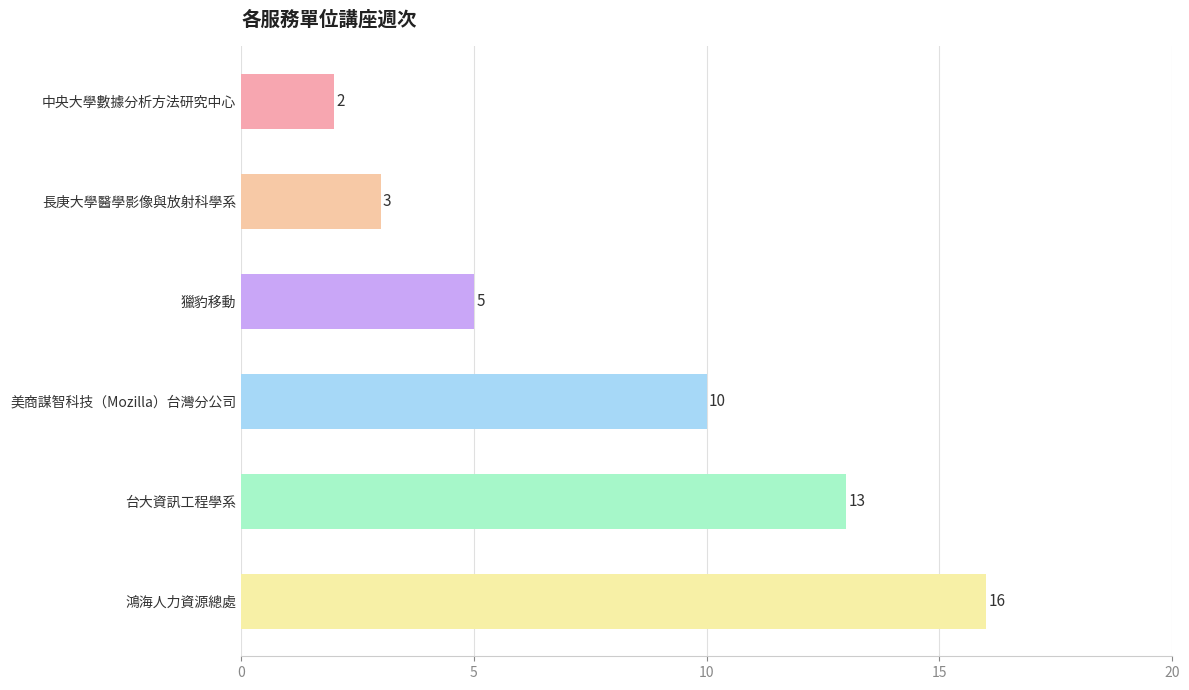

What is the maximum value shown in the chart?

16